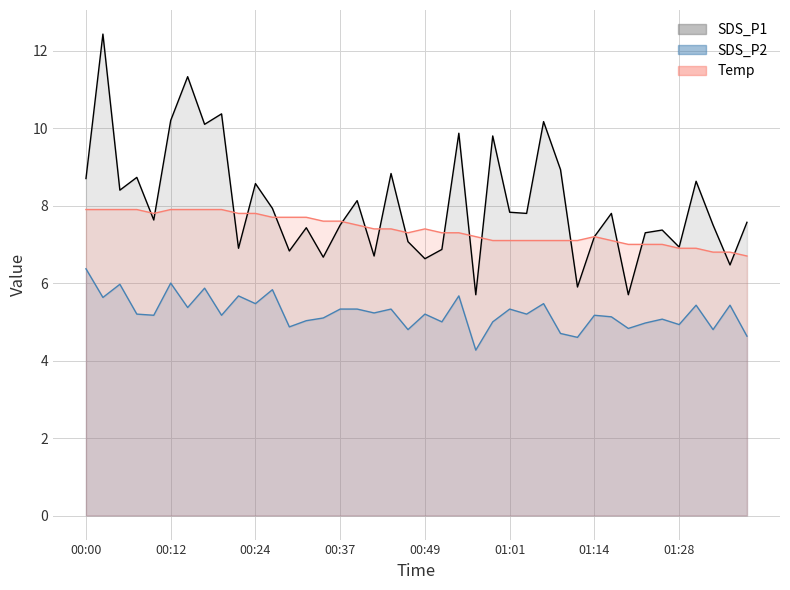

What is the difference between the second highest and second lowest values in the SDS_P1 series?

5.6